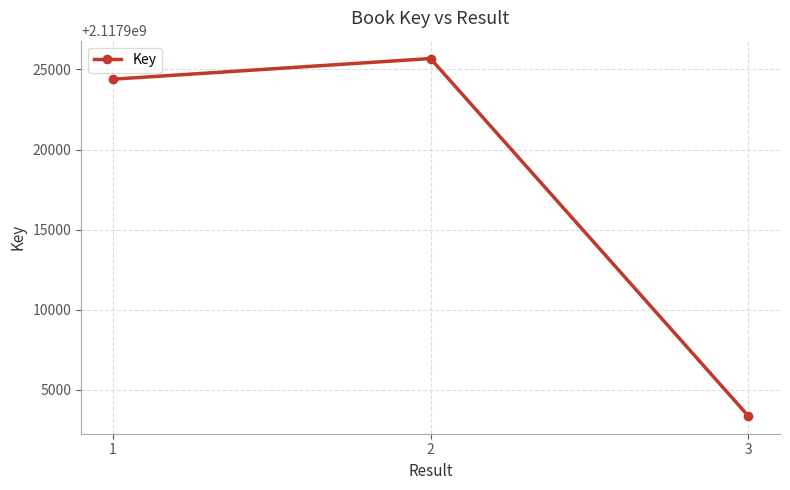

Reading left to right, what are all the values shown in this chart?

1=2117924392	2=2117925683	3=2117903370